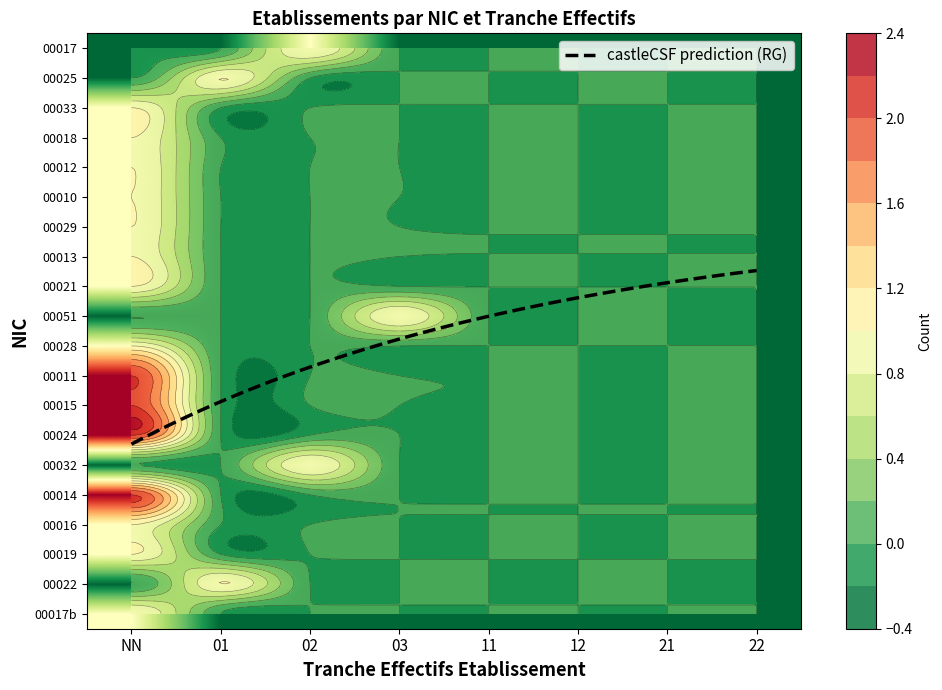

True or false: 00015 has a value of 0 at 22.

True